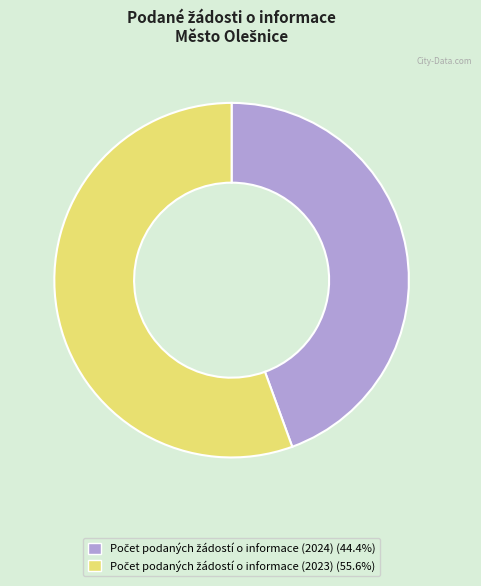

How many segments does this pie chart have?

2